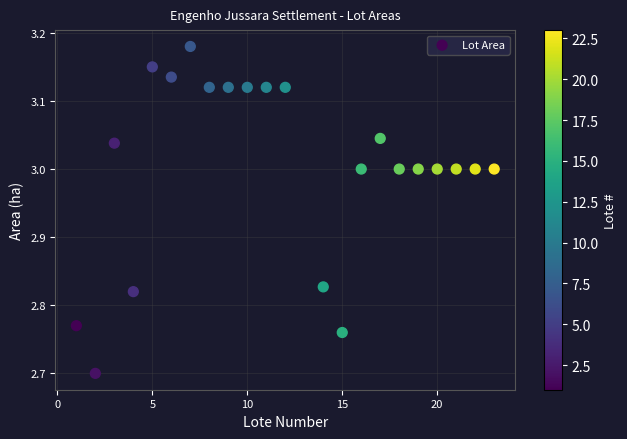

What is the range of X values (max minus min)?

22.0